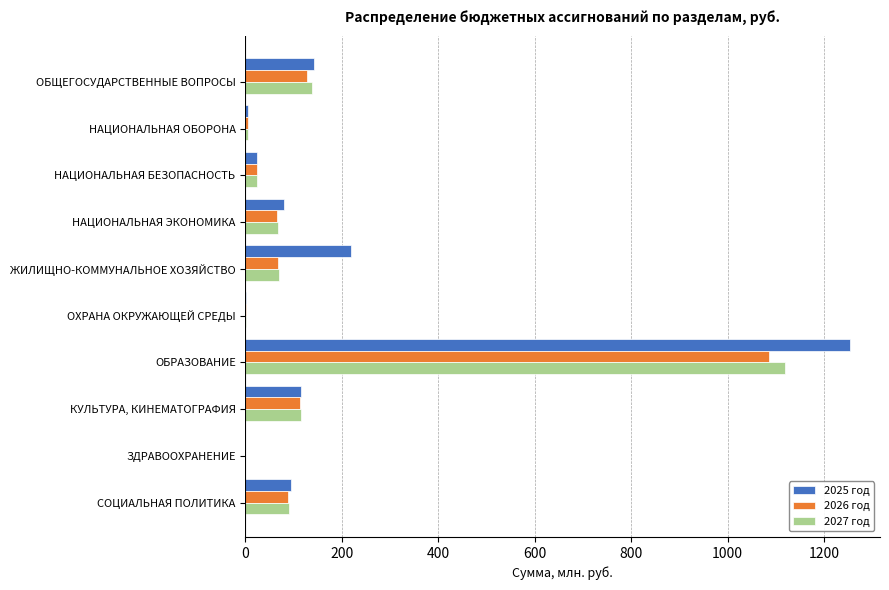

Which category has the highest value across all series?

ОБРАЗОВАНИЕ